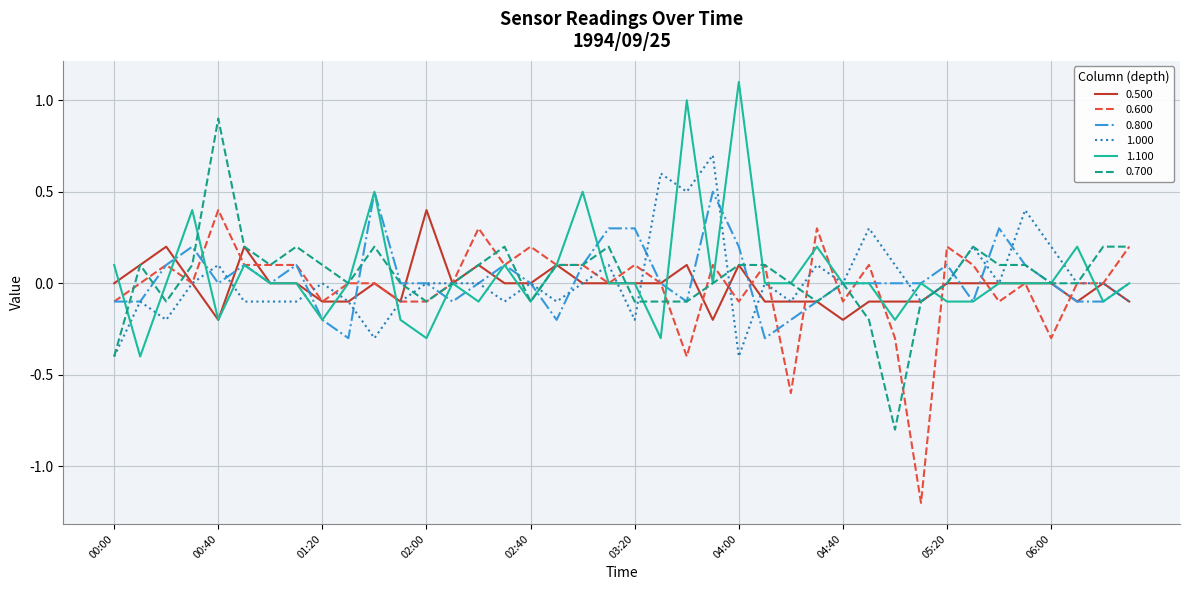

What is the minimum value for 0.800?

-0.3